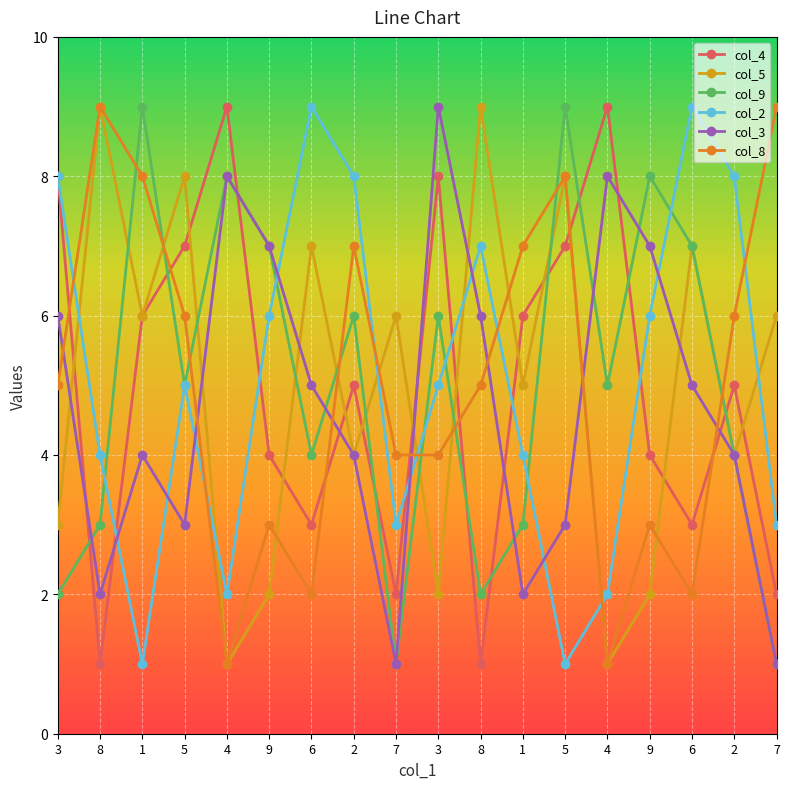

What are all the series names shown in the legend?

col_4, col_5, col_9, col_2, col_3, col_8